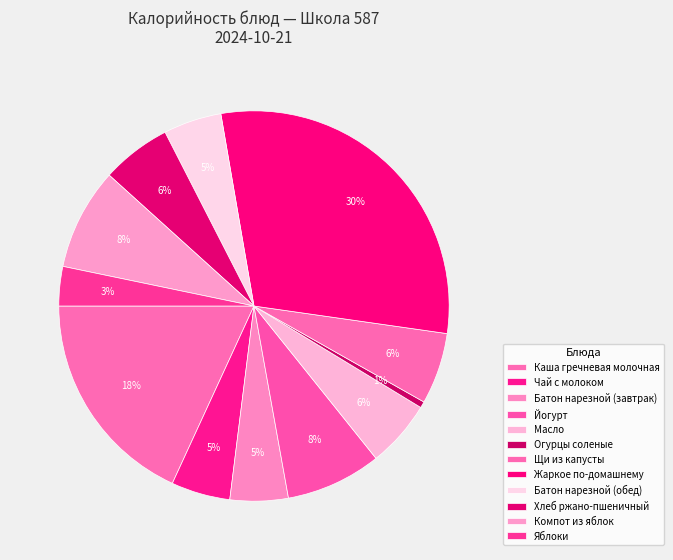

What is the change in value from Масло to Яблоки?

-31